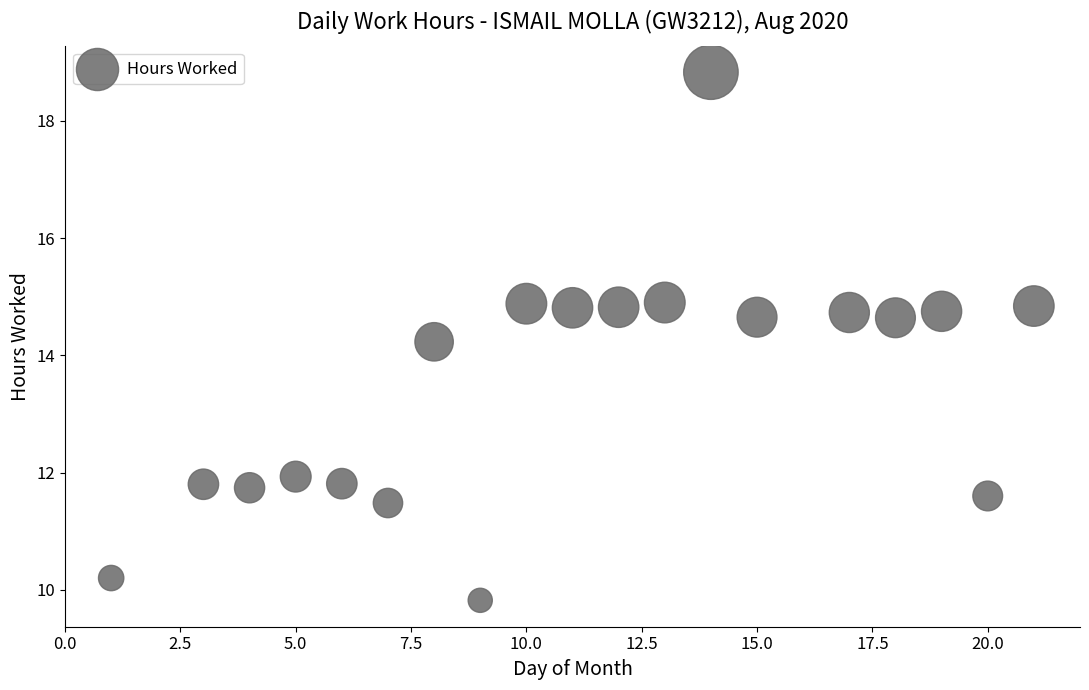

What Y value in the scatter plot is closest to 14?

14.2